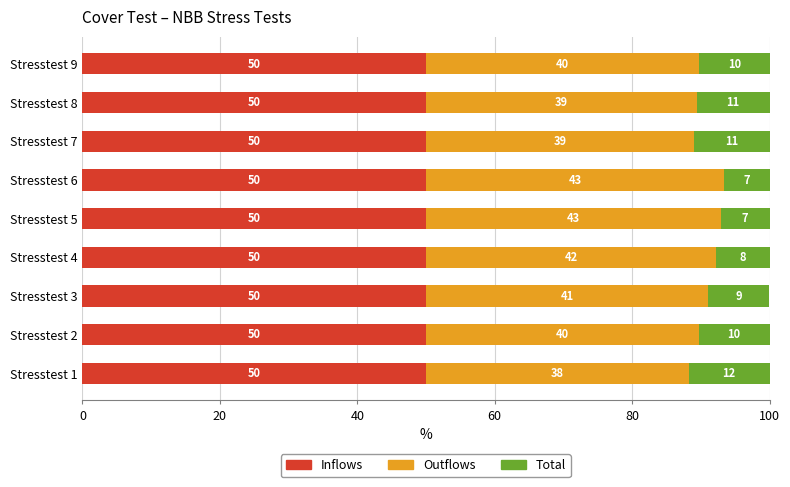

What is the highest value of the Inflows series?

50.0